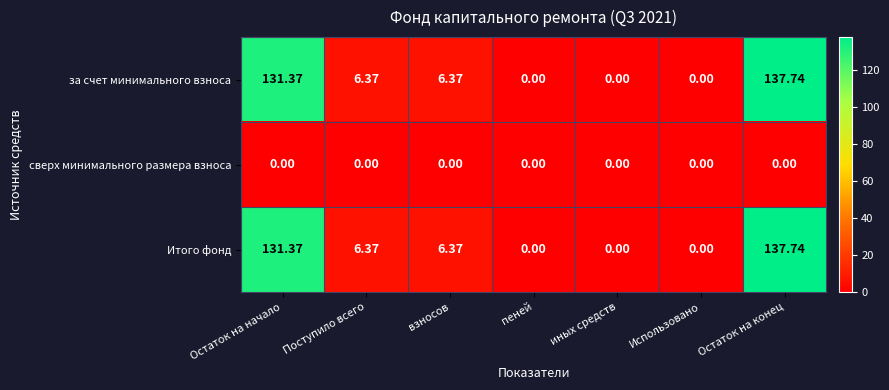

Where does the за счет минимального взноса series first go above 6?

Остаток на начало